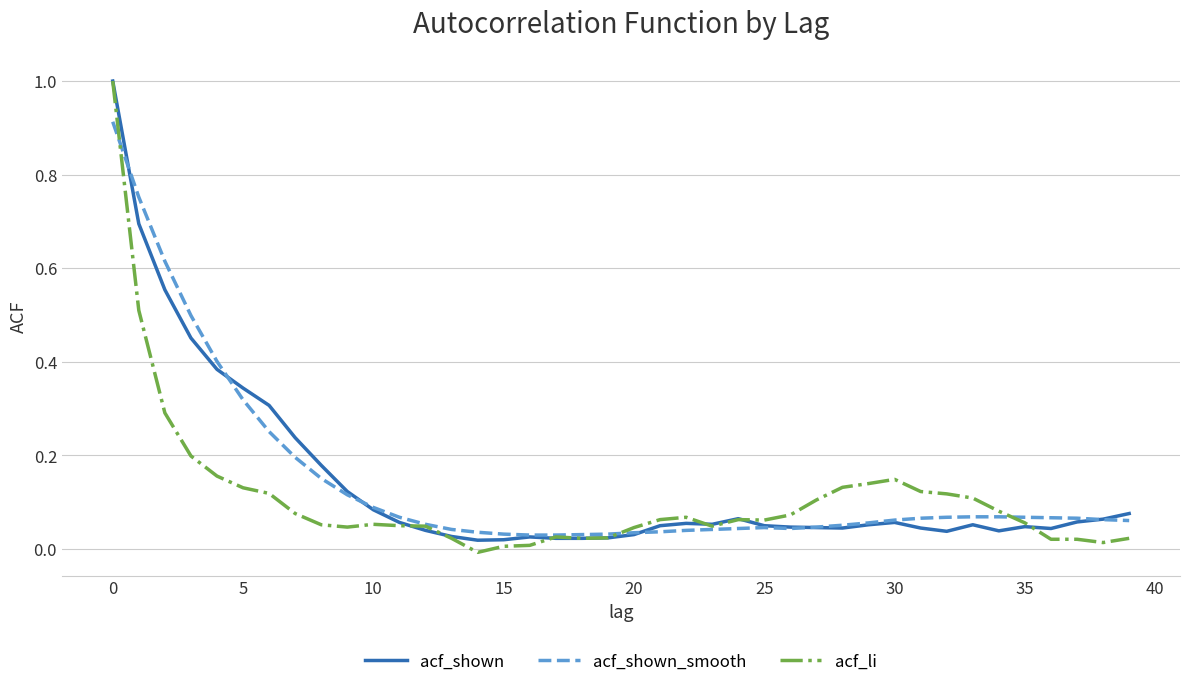

What is the highest value of the acf_li series?

1.0